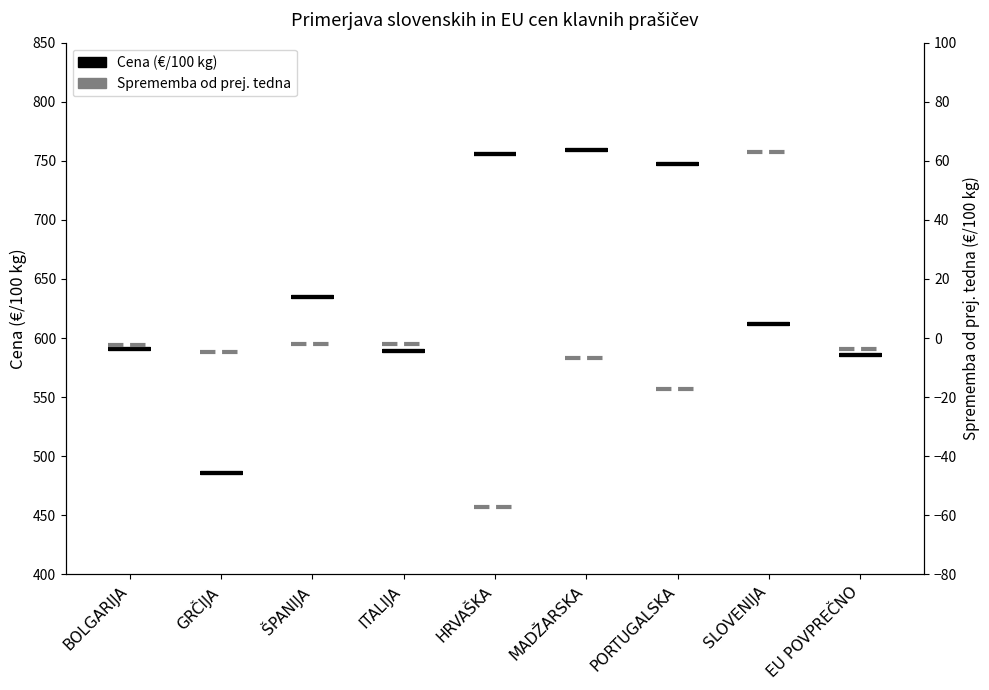

What is the ratio of the value at BOLGARIJA to the value at MADŽARSKA?

0.8